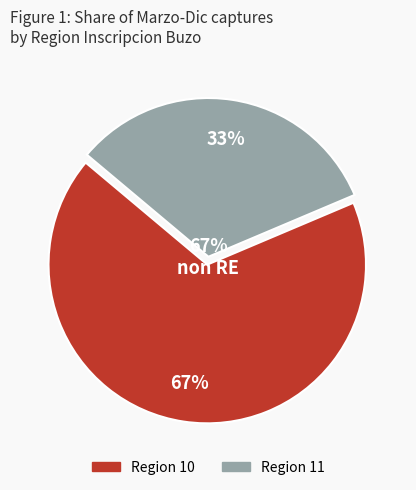

What percentage is the Region 10 slice, to the nearest percent?

67%